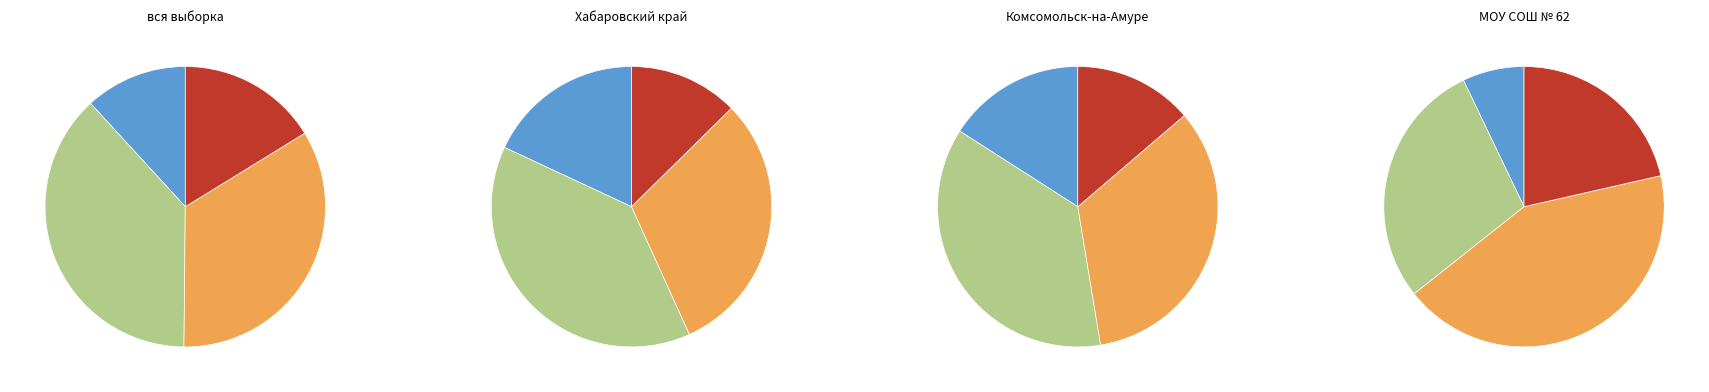

How many segments does this pie chart have?

4